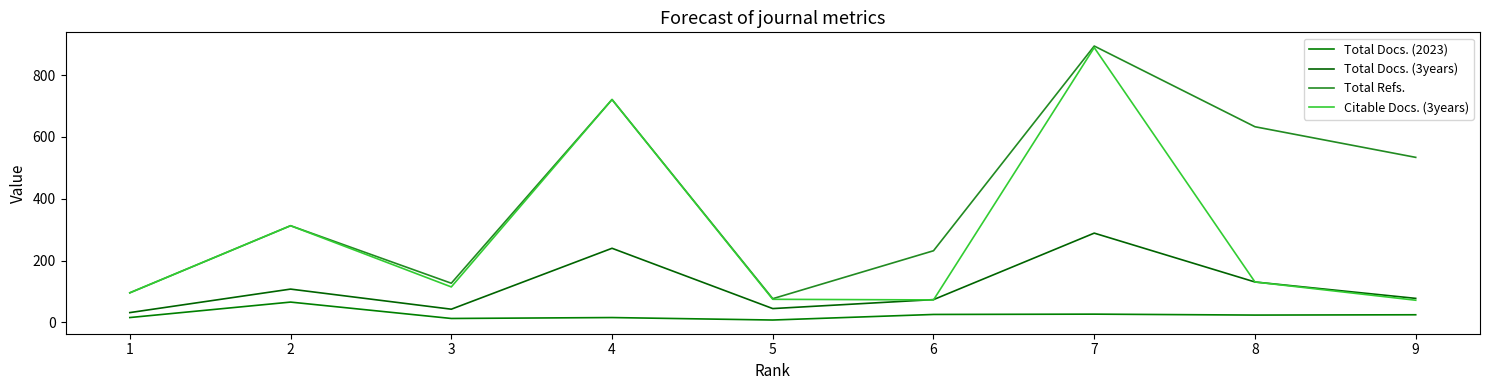

What is the sum of the Total Docs. (3years) values at 7 and 8?

420